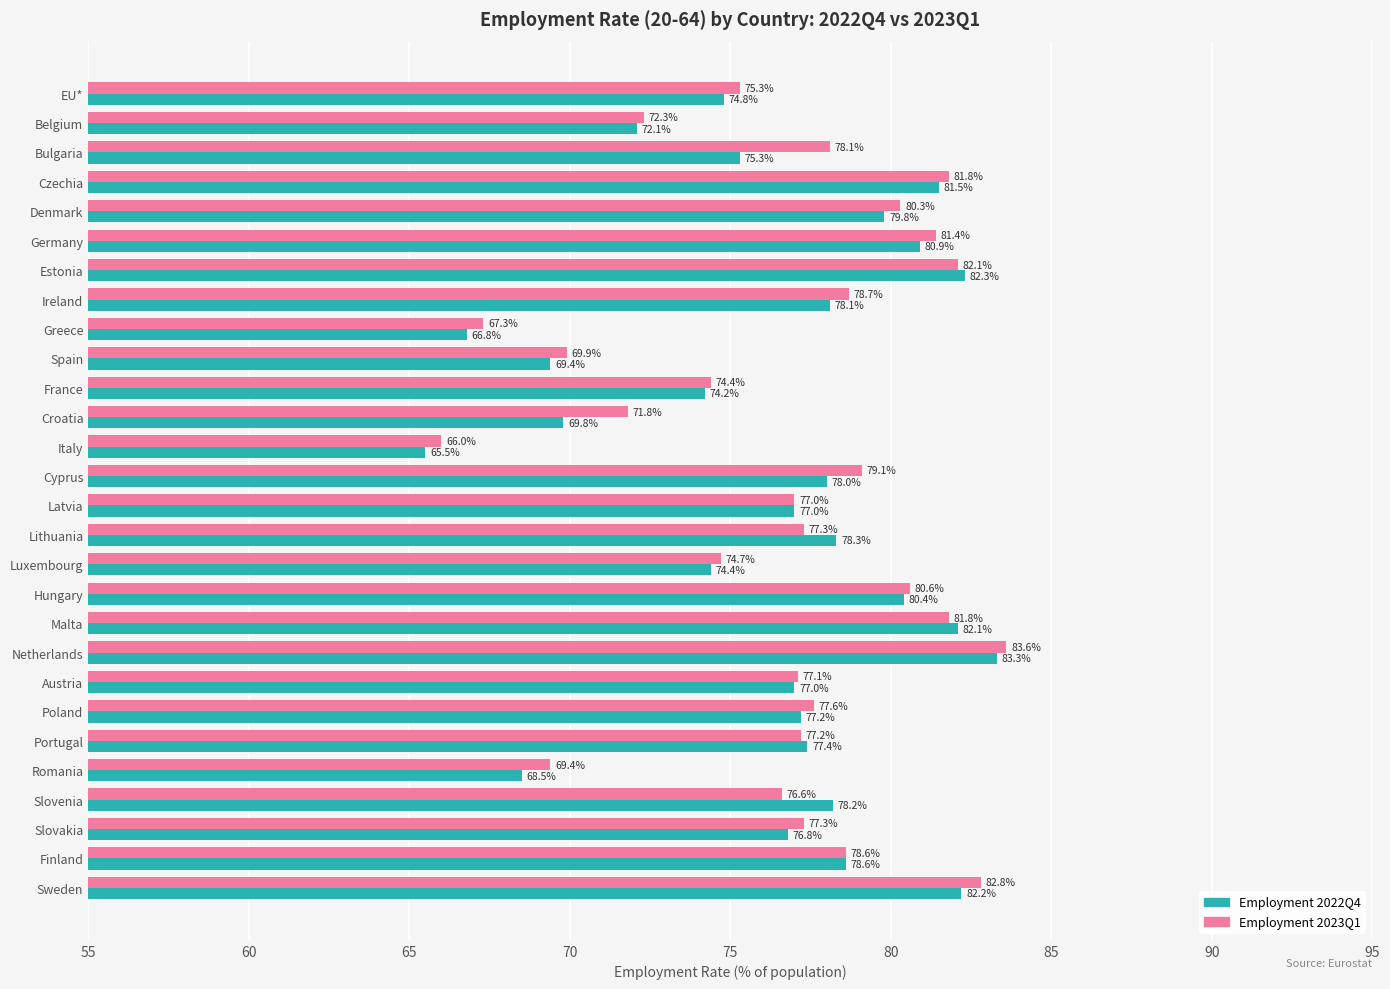

Is it true that Employment 2023Q1 equals 78.1 at Bulgaria?

True